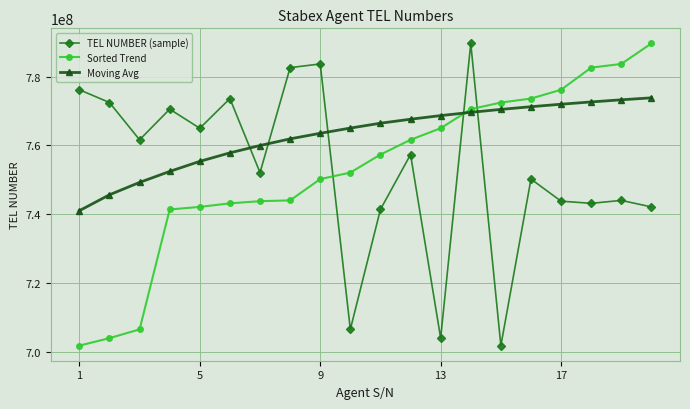

What is the maximum value for TEL NUMBER (sample)?

789637578